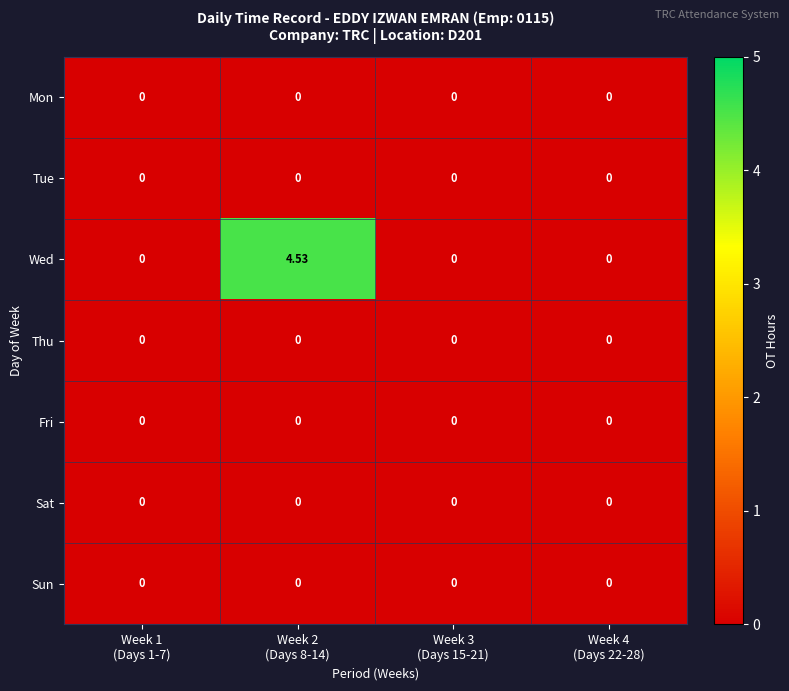

Which series has the largest total across all categories?

Wed